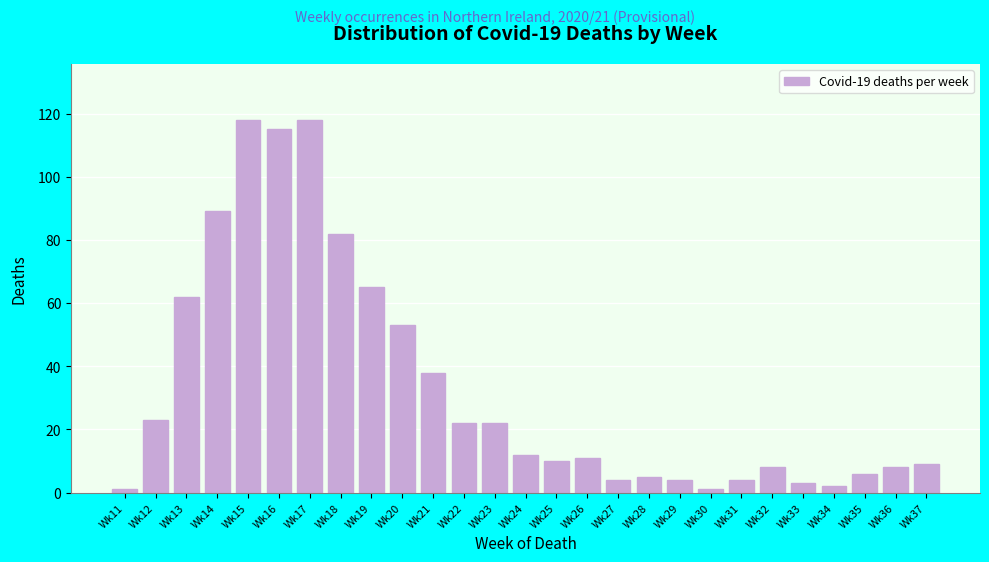

Reading left to right, what are all the values shown in this chart?

Wk11=1	Wk12=23	Wk13=62	Wk14=89	Wk15=118	Wk16=115	Wk17=118	Wk18=82	Wk19=65	Wk20=53	Wk21=38	Wk22=22	Wk23=22	Wk24=12	Wk25=10	Wk26=11	Wk27=4	Wk28=5	Wk29=4	Wk30=1	Wk31=4	Wk32=8	Wk33=3	Wk34=2	Wk35=6	Wk36=8	Wk37=9